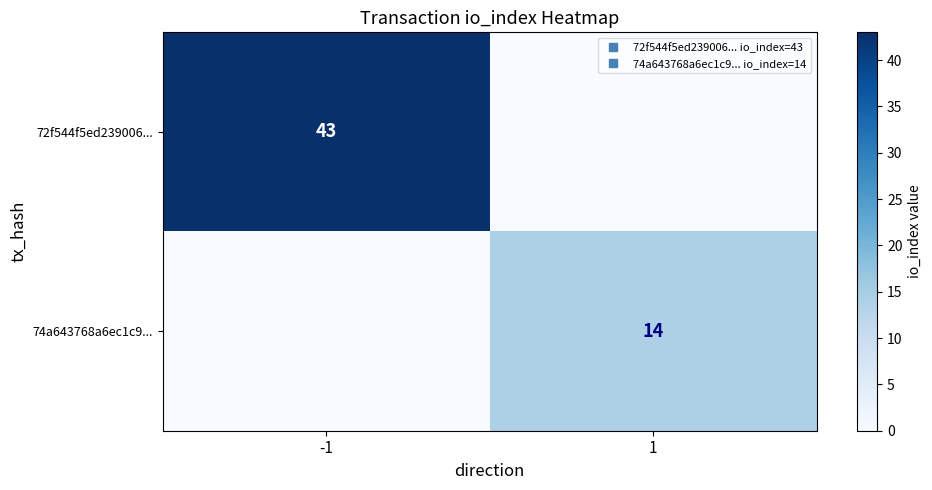

Between -1 and 1, which series saw the biggest shift?

72f544f5ed239006...